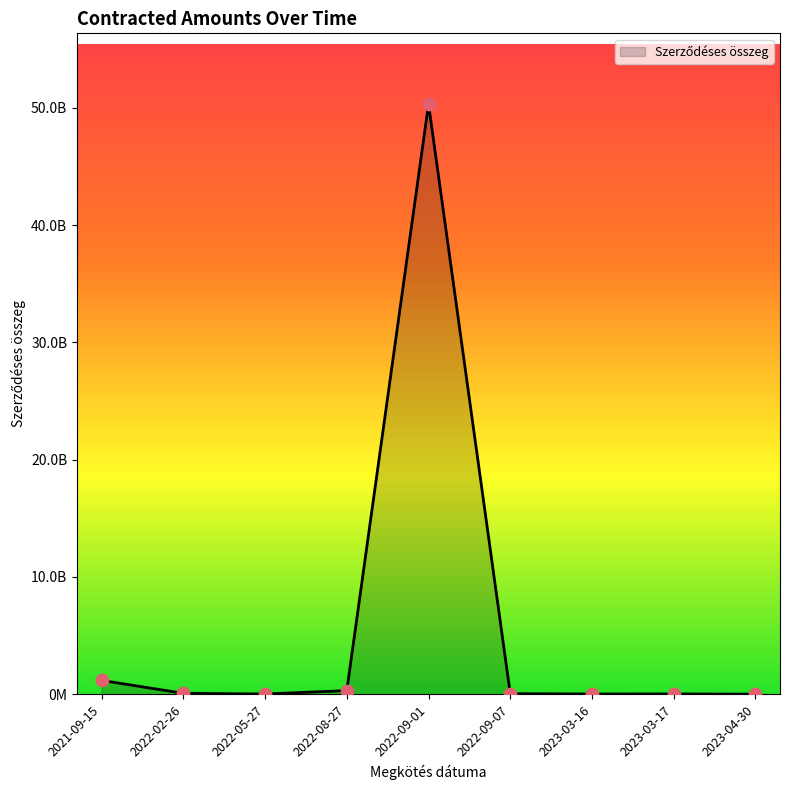

Is this an area chart (filled region under the line)?

Yes